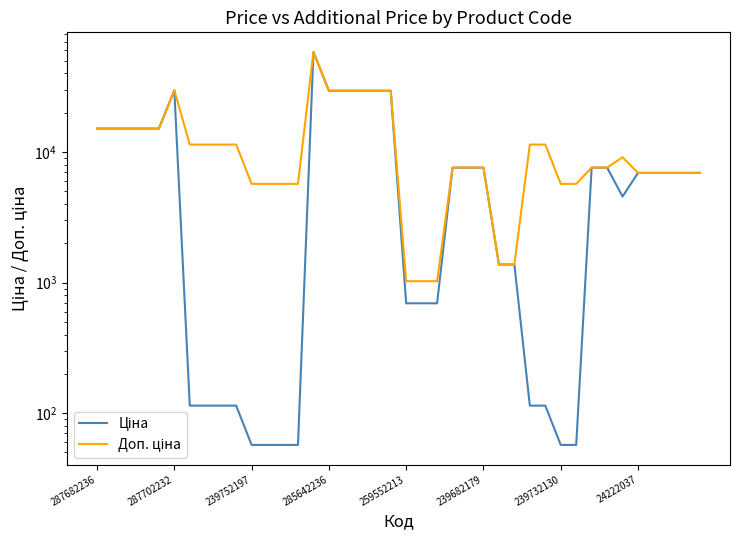

How many data points in Ціна are less than 6925?

18